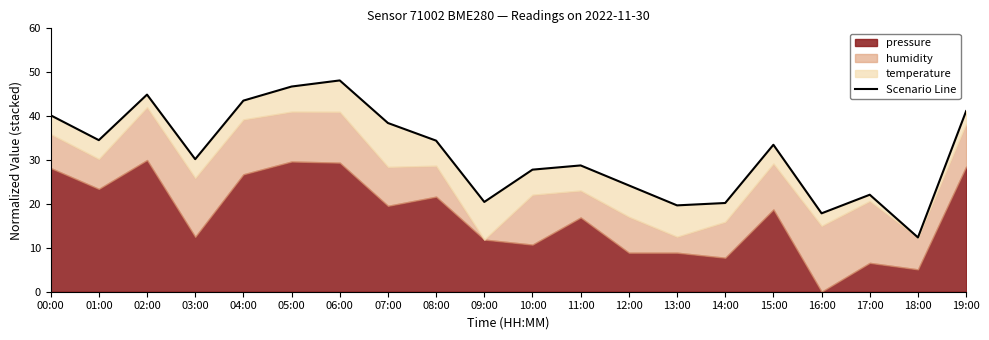

What position from the left is 19:00?

20